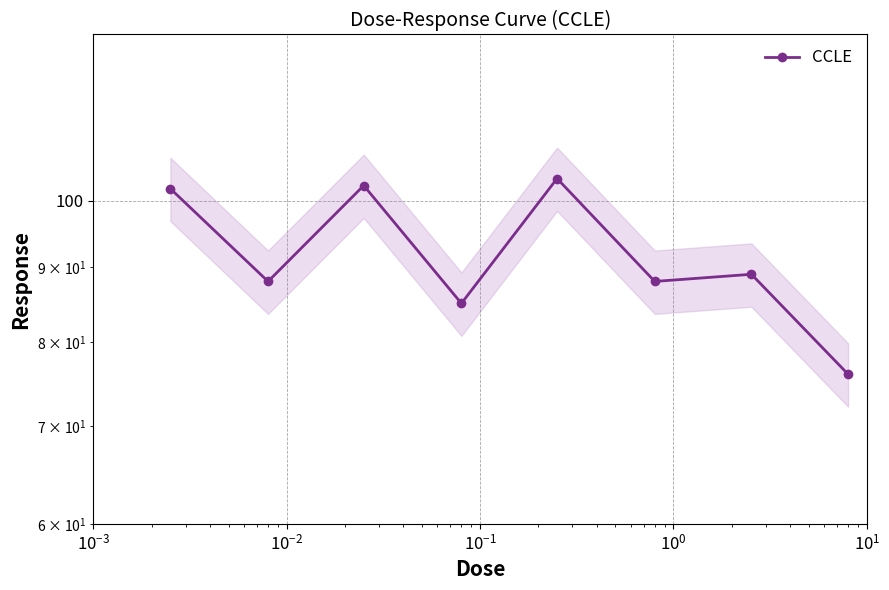

What is the minimum value shown in the chart?

76.0